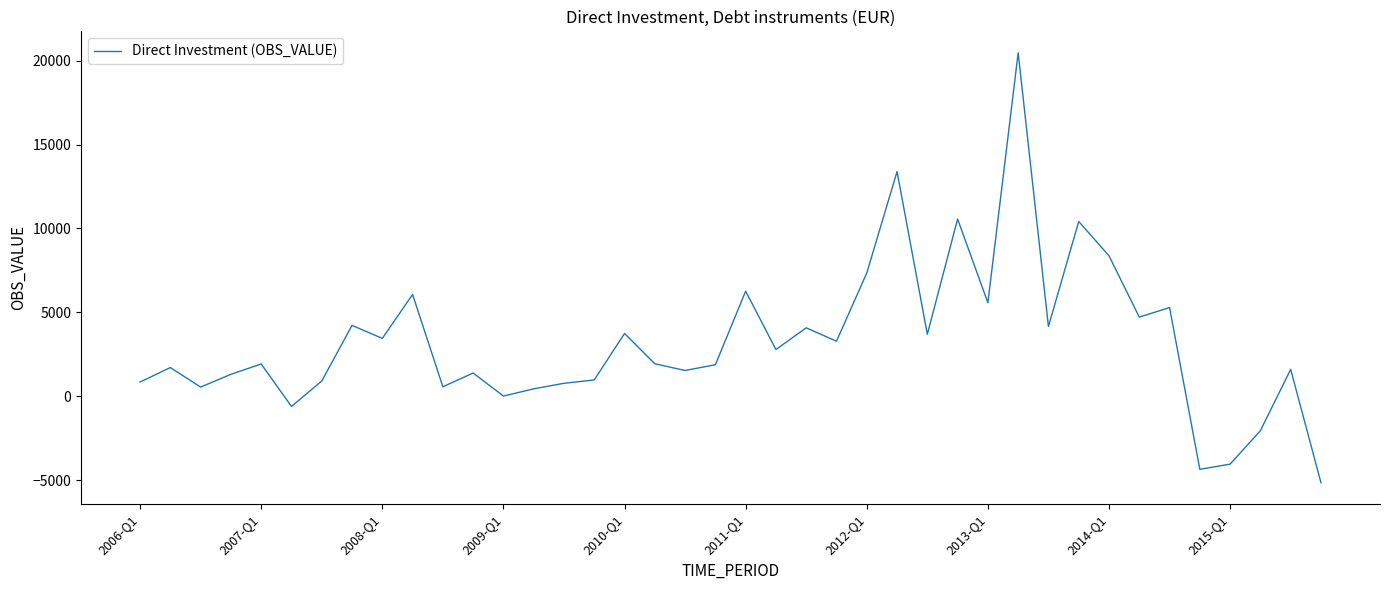

How many categories are shown in the chart?

40